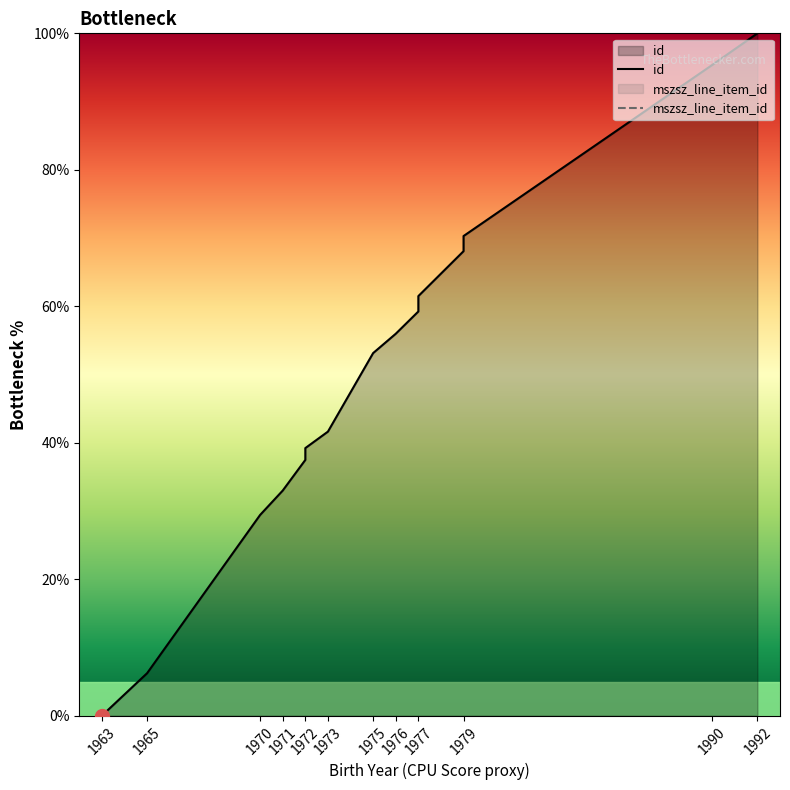

True or false: id and mszsz_line_item_id intersect in this chart.

False